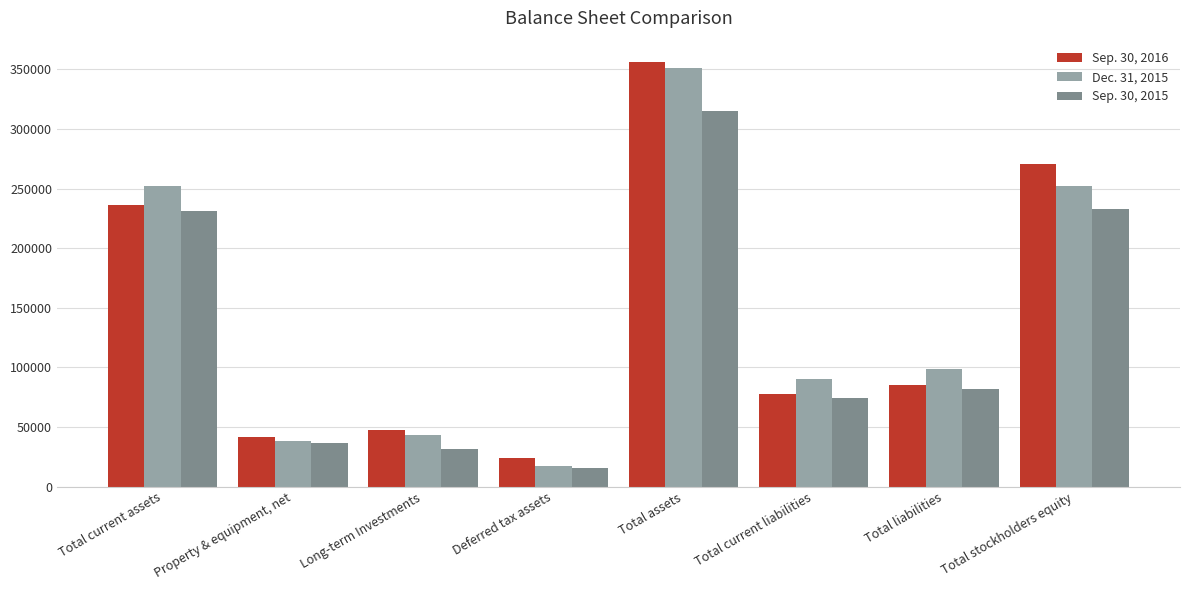

The value of Sep. 30, 2016 at Long-term Investments is 47524. True or false?

True